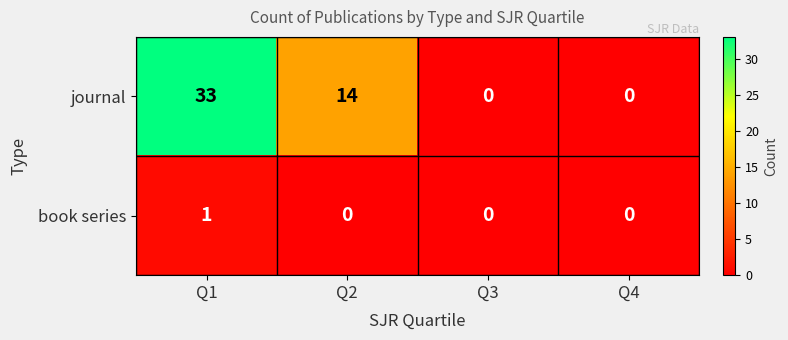

At which category is the sum across all series the highest?

Q1